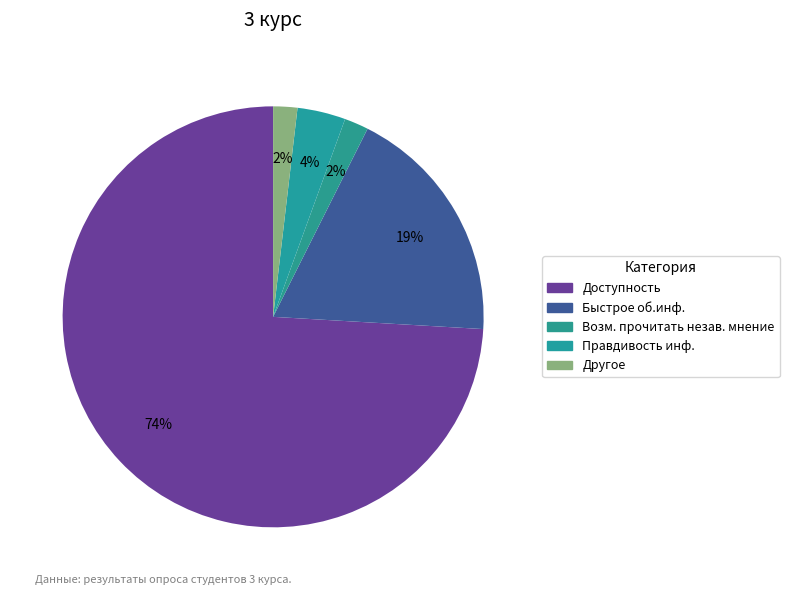

Count the number of slices in the pie.

5